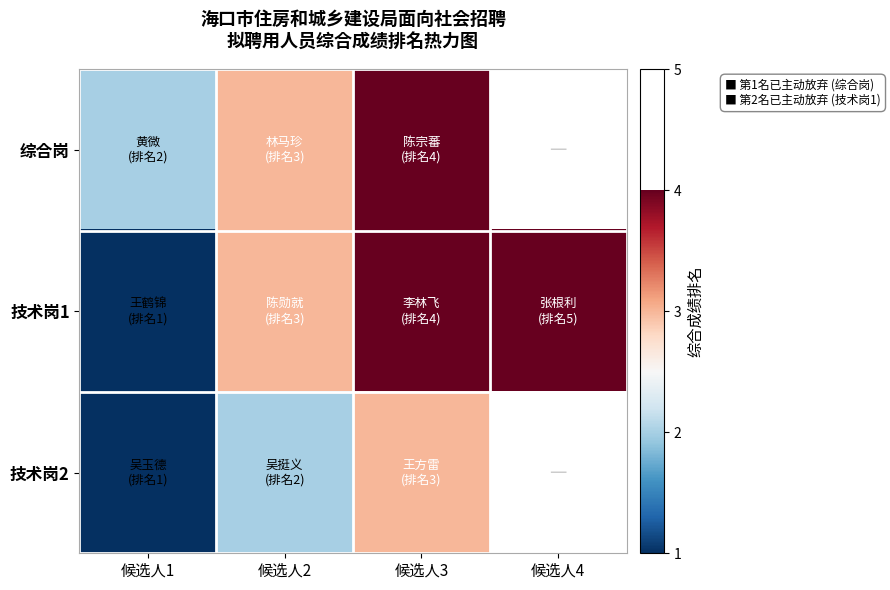

True or false: 综合岗 has a value of 2.0 at 候选人1.

True